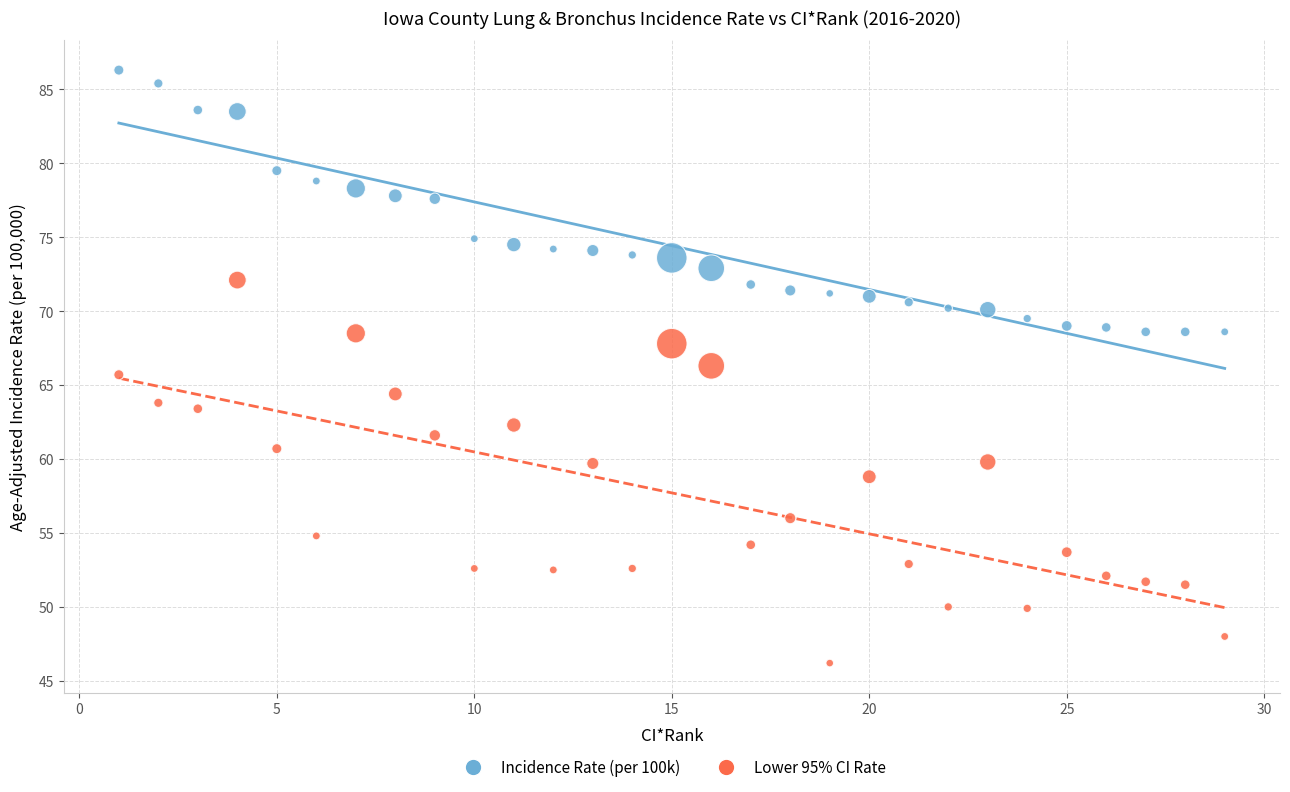

Across all data points, what is the range of Y values (max minus min)?

40.1